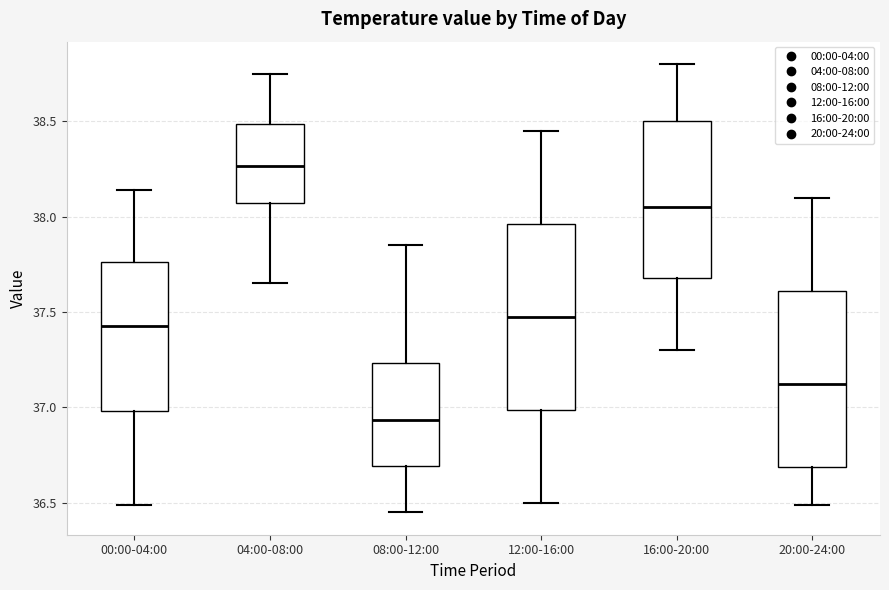

Where does the upper whisker of the box for 00:00-04:00 end on the y-axis? The values are not printed on the chart, so give them approximately, as read against the axis.

38.15